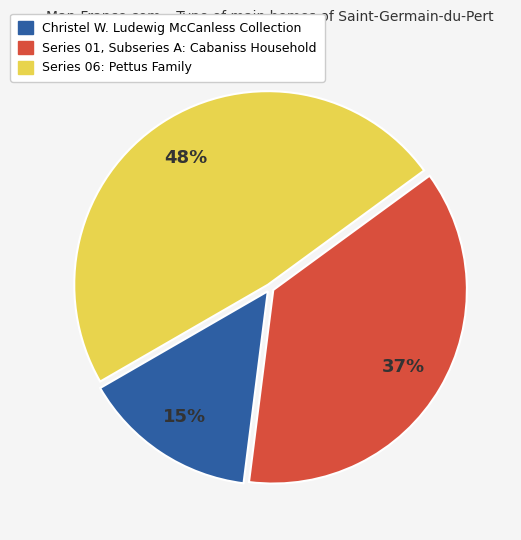

Which slice is the largest?

Series 06: Pettus Family